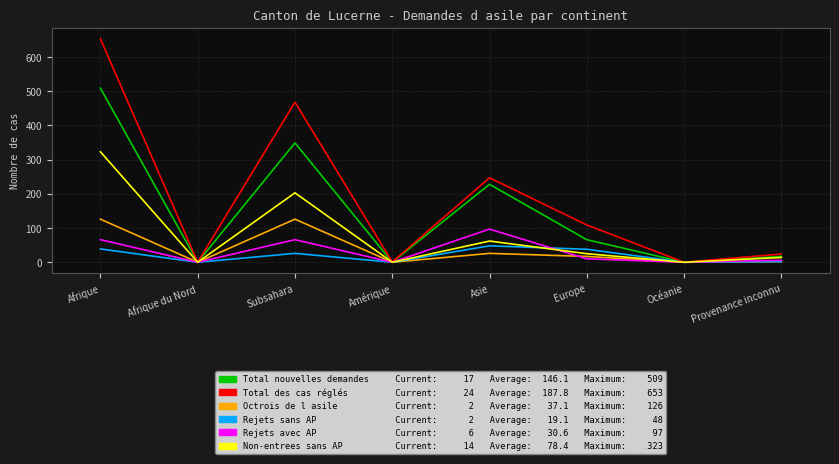

At which category is the sum across all series the highest?

Afrique